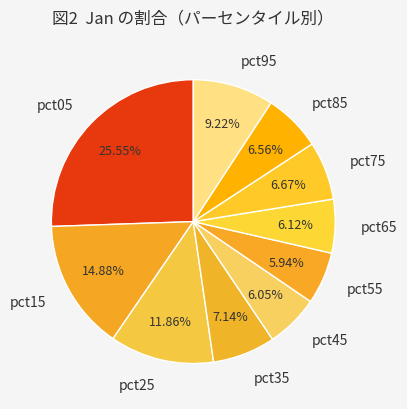

True or false: pct15 accounts for 26% of the total.

False